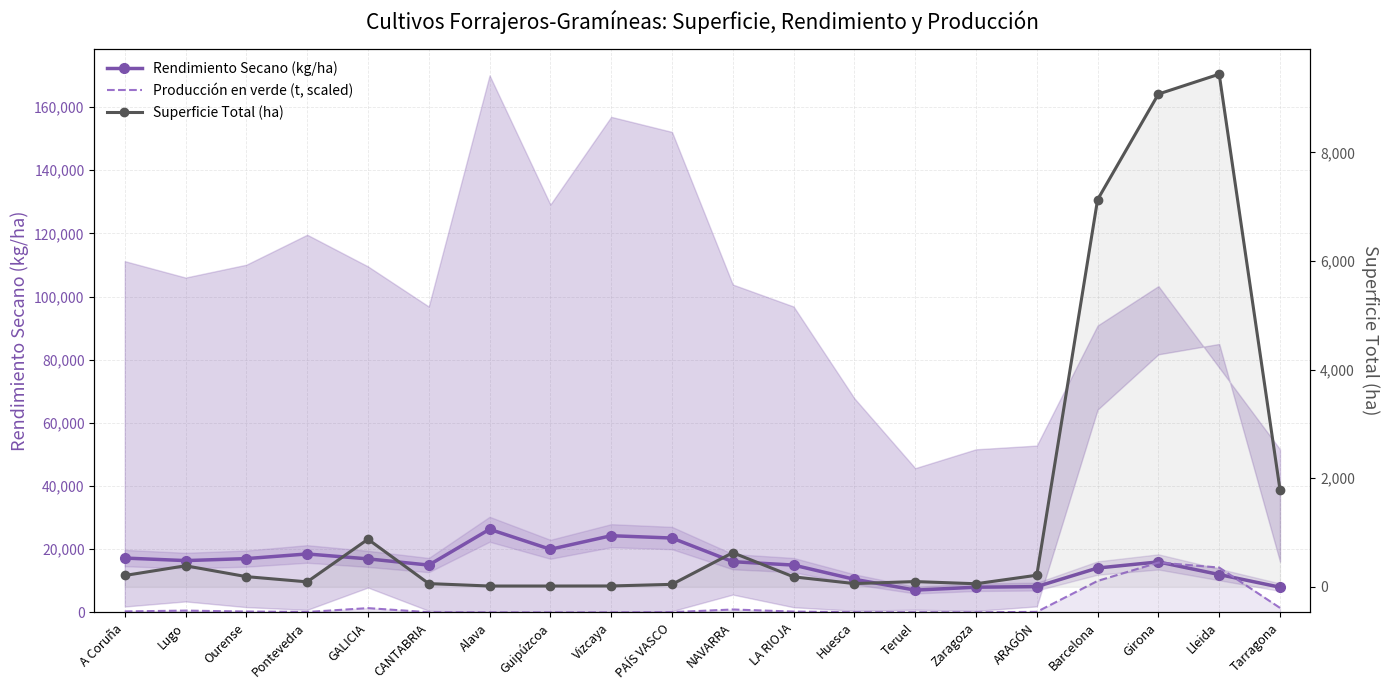

What is the greatest value displayed?

26333.0